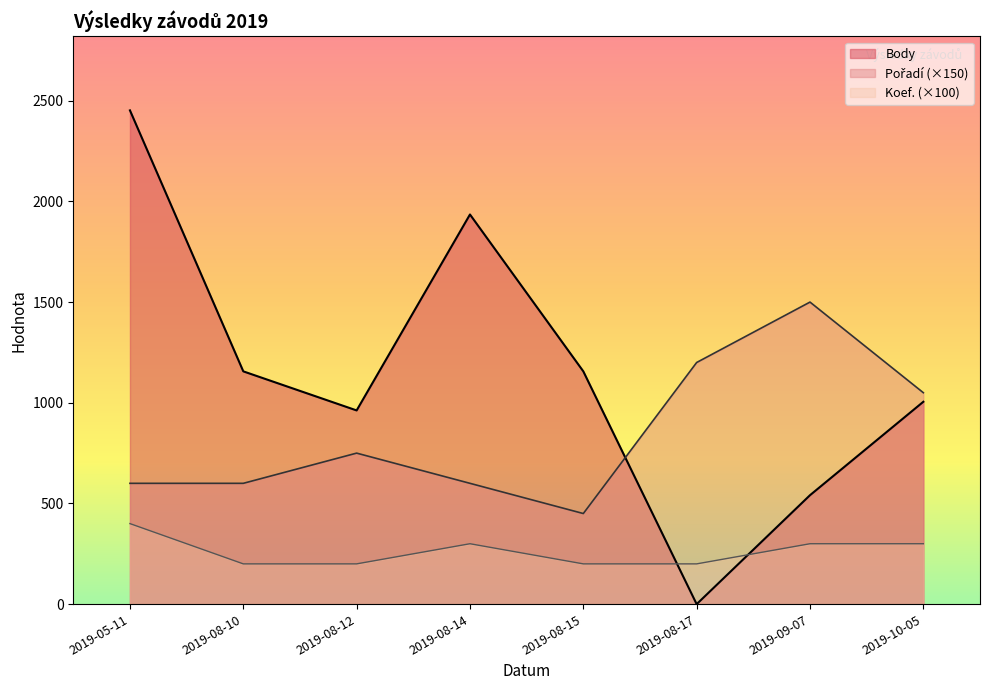

Between 2019-05-11 and 2019-08-12, which is larger?

2019-05-11